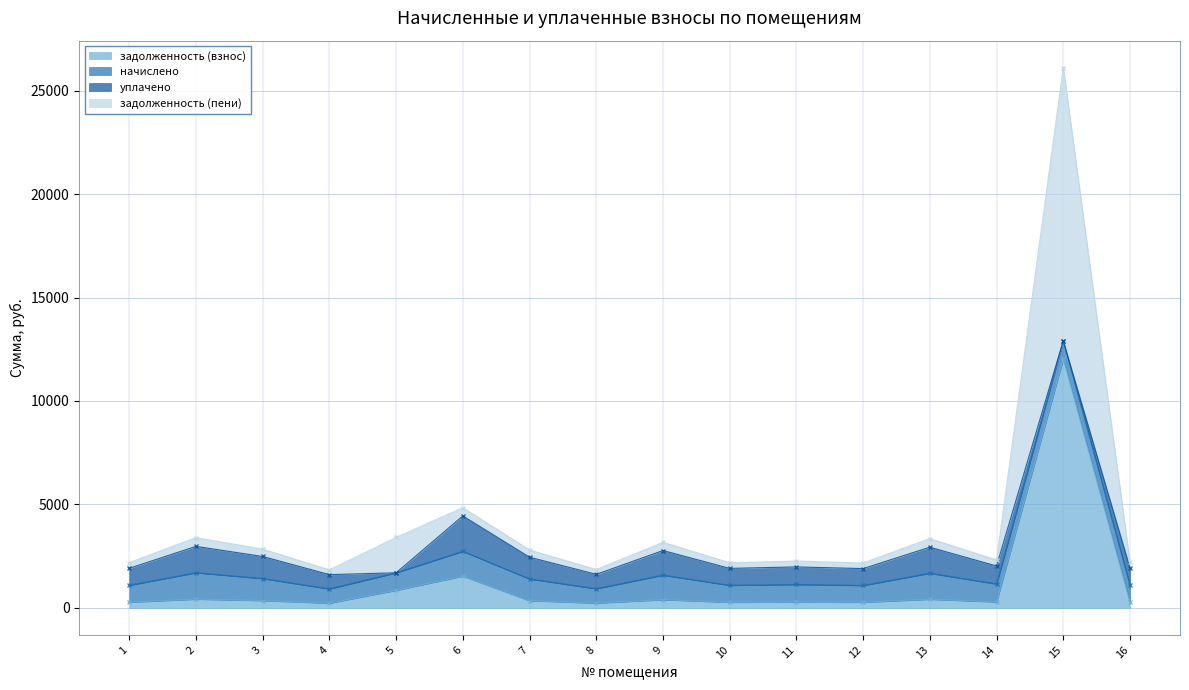

True or false: задолженность (взнос) has a value of 692.4 at 6.

False